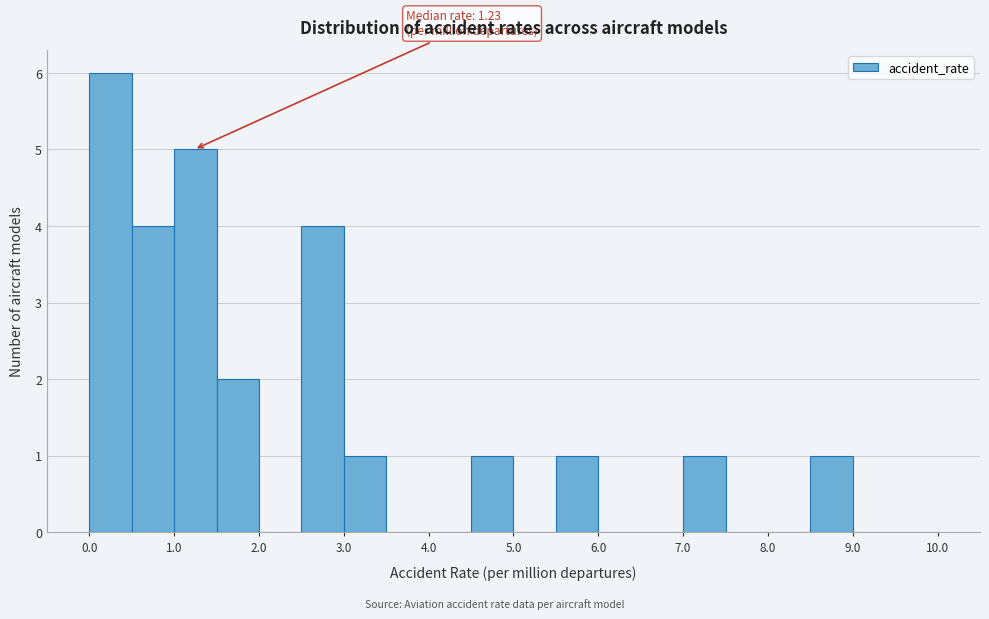

Which range on the x-axis has the tallest bar?

0.0 to 0.5